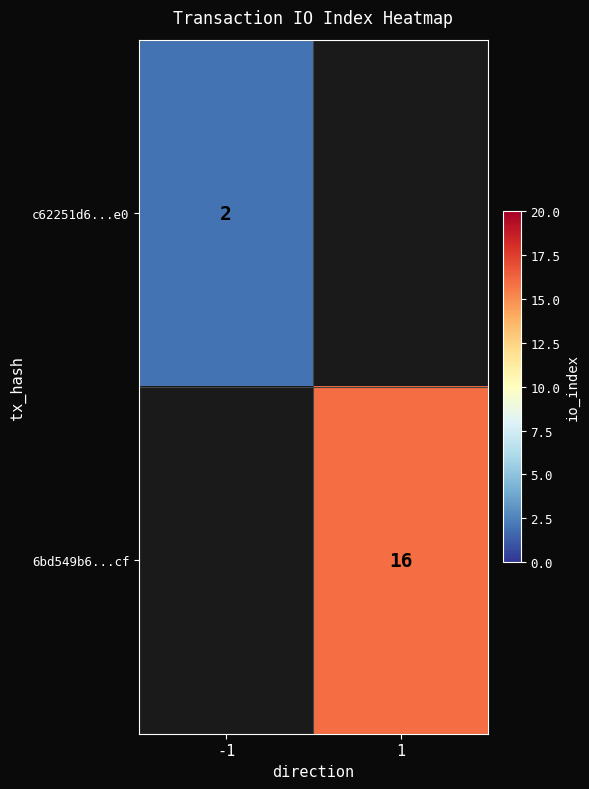

Count the number of data series in this chart.

2